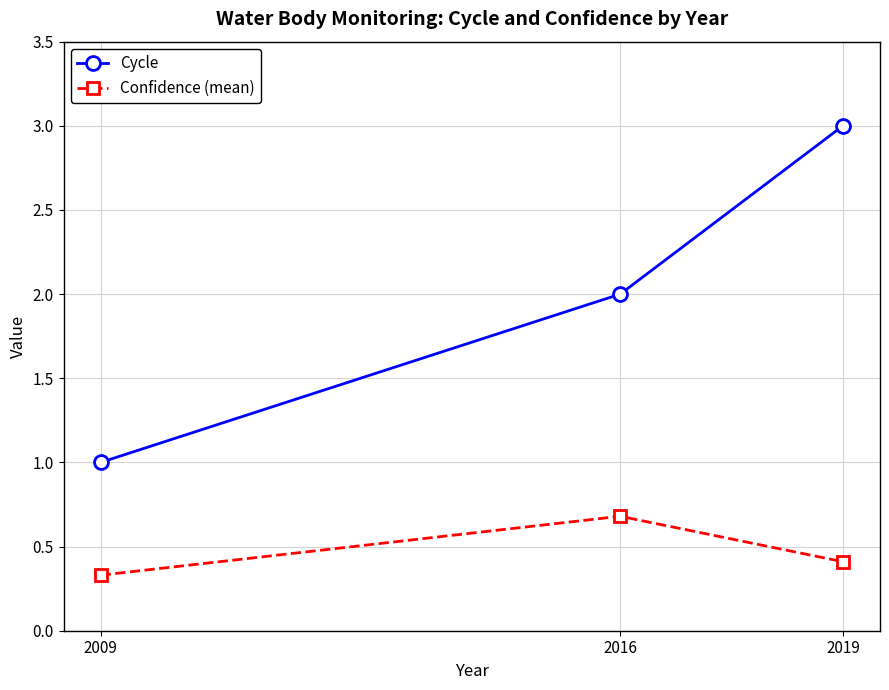

Which series has the widest spread of values?

Cycle